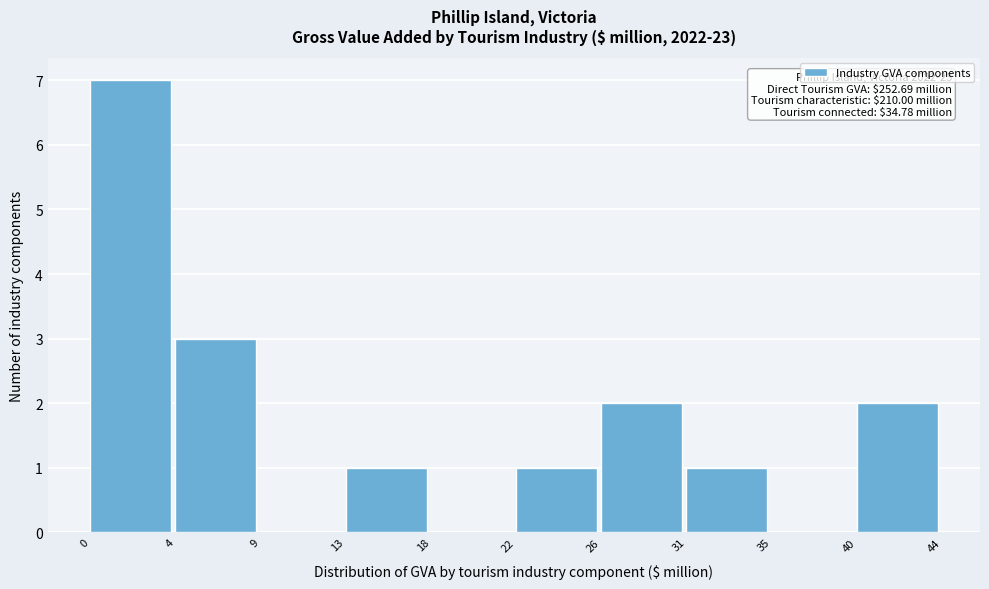

Over which range of the x-axis is the bar tallest?

0 to 4